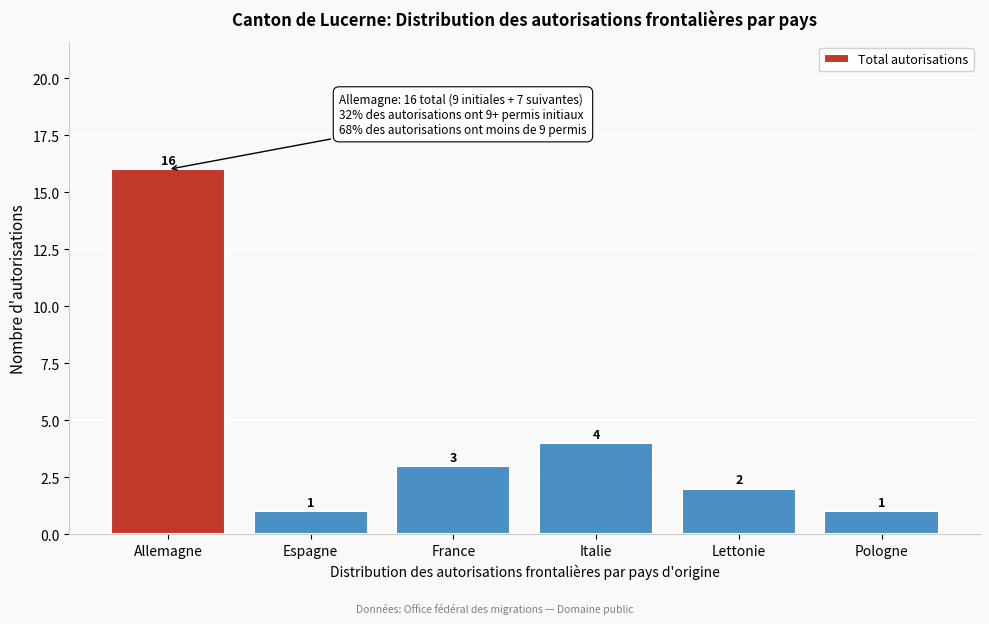

Reading left to right, transcribe all the data shown in this chart.

16	1	3	4	2	1